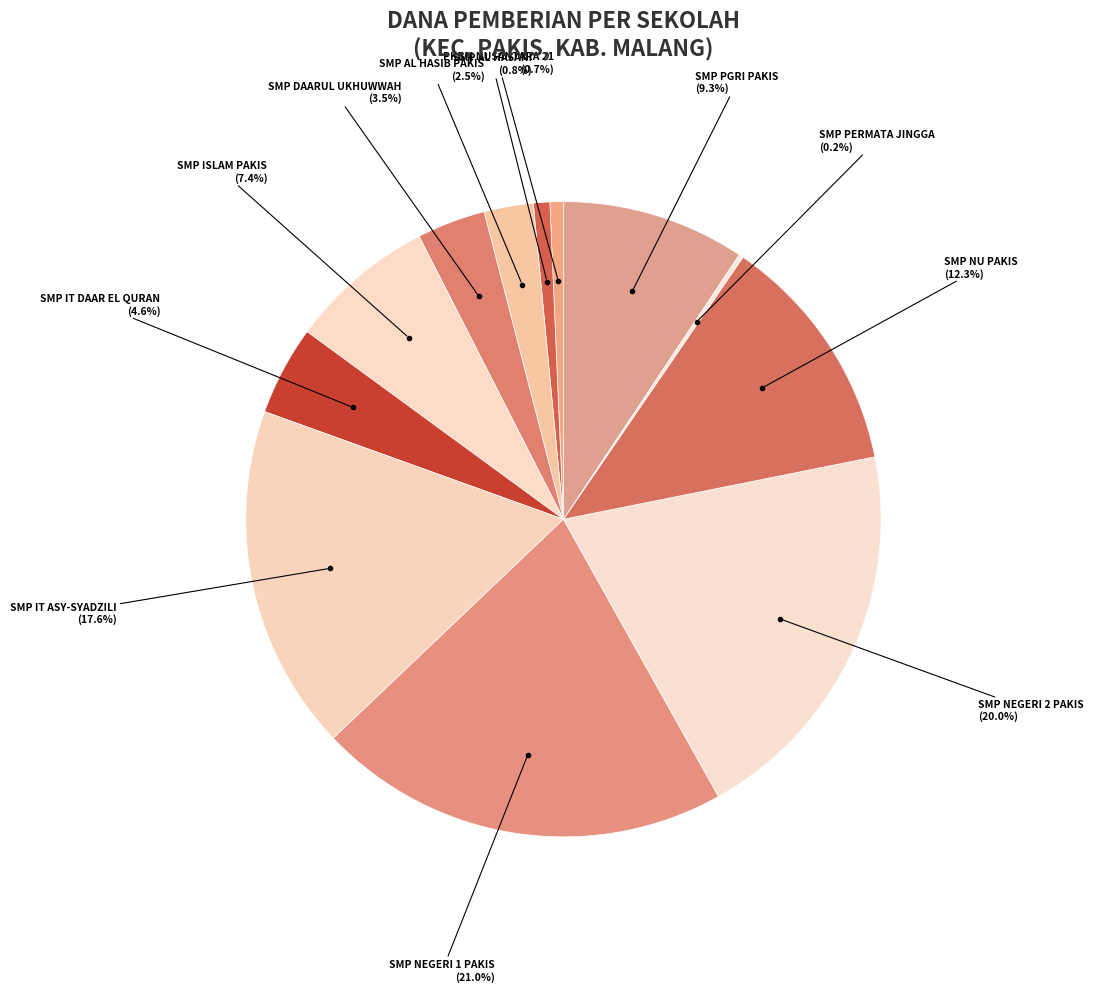

Is there a majority slice in this chart?

No